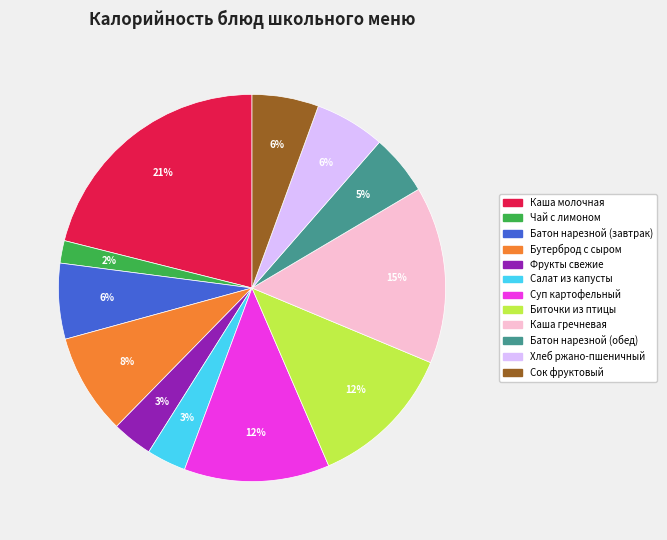

Between Суп картофельный and Хлеб ржано-пшеничный, which is larger?

Суп картофельный